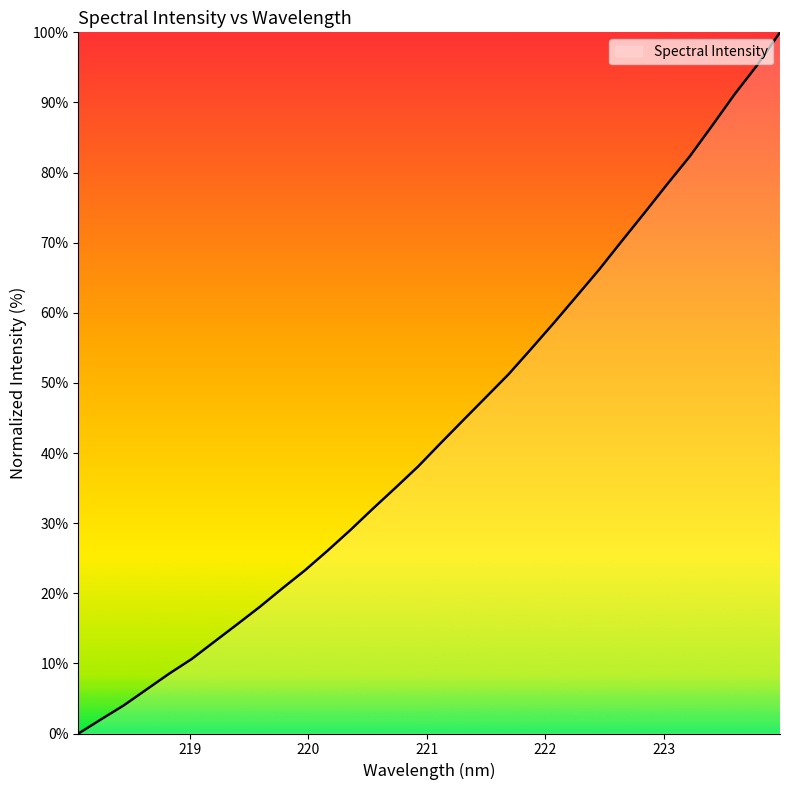

How many values are above zero?

31